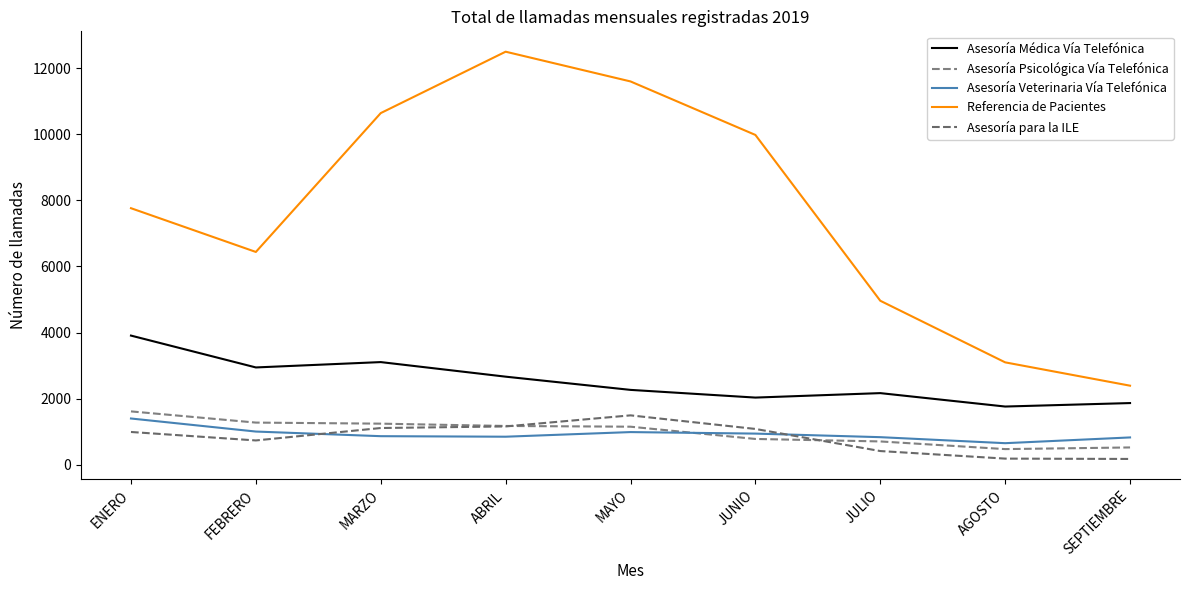

Which series has the widest spread of values?

Referencia de Pacientes